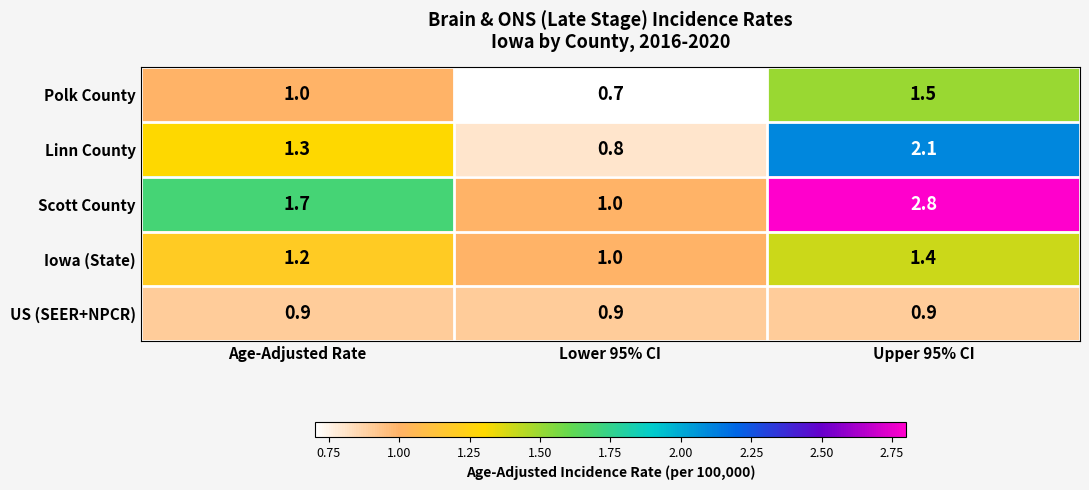

Which series has the widest spread of values?

Scott County